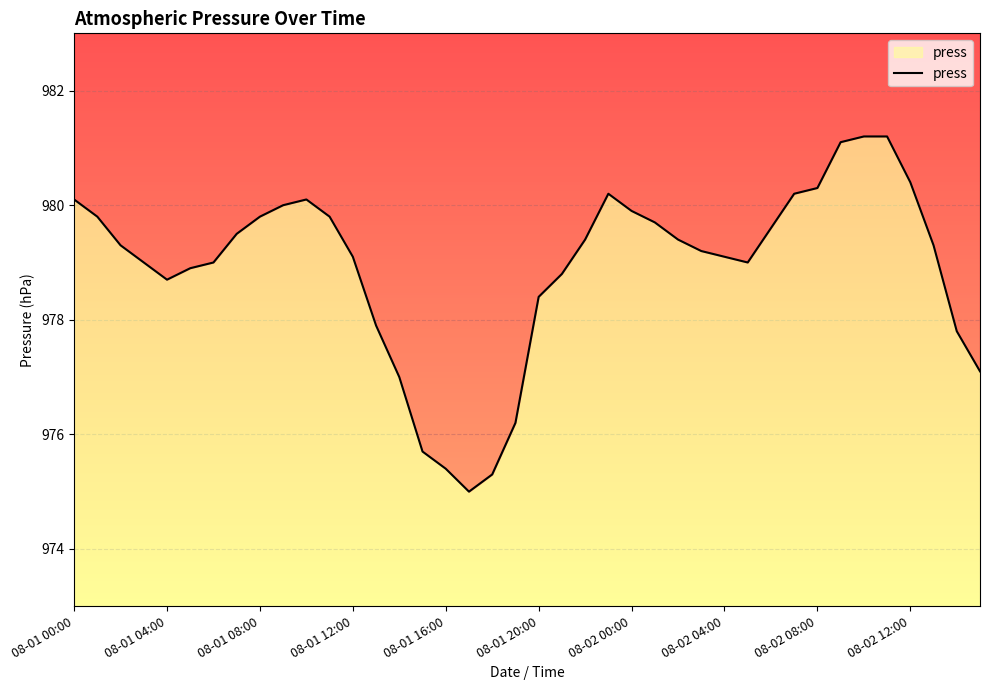

How many data points are less than 979?

13